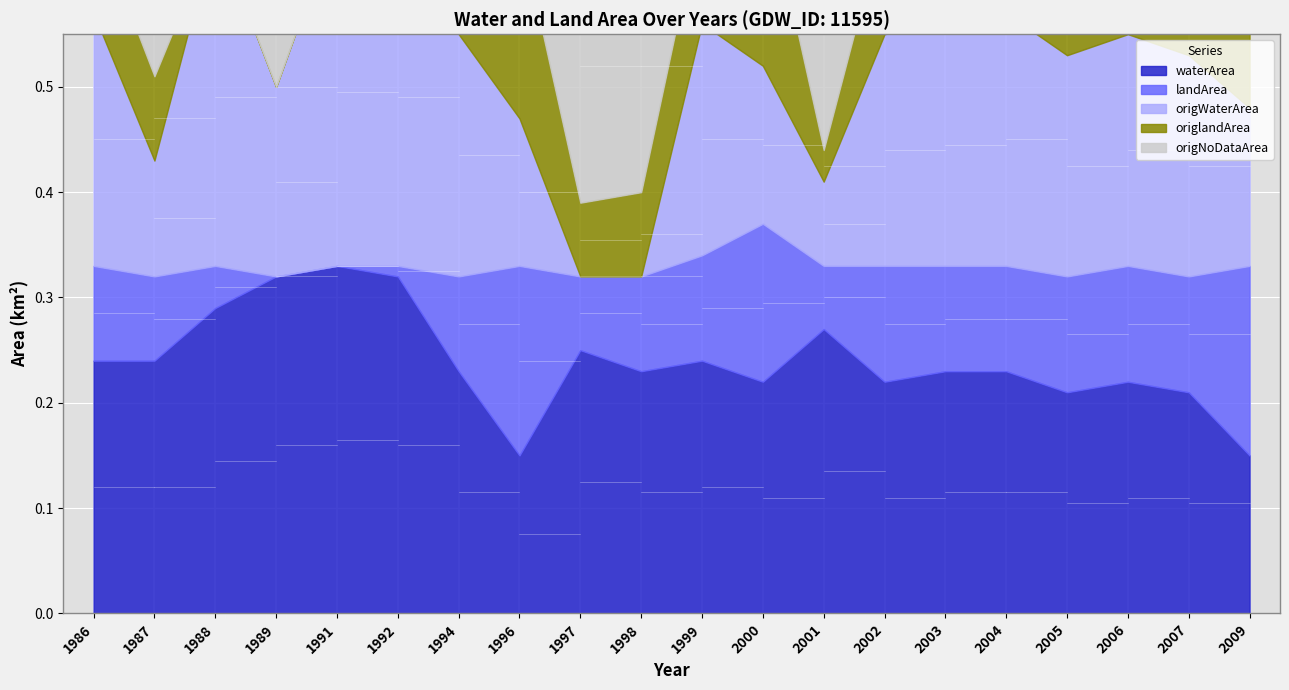

At which category does origlandArea reach its first local valley?

1997